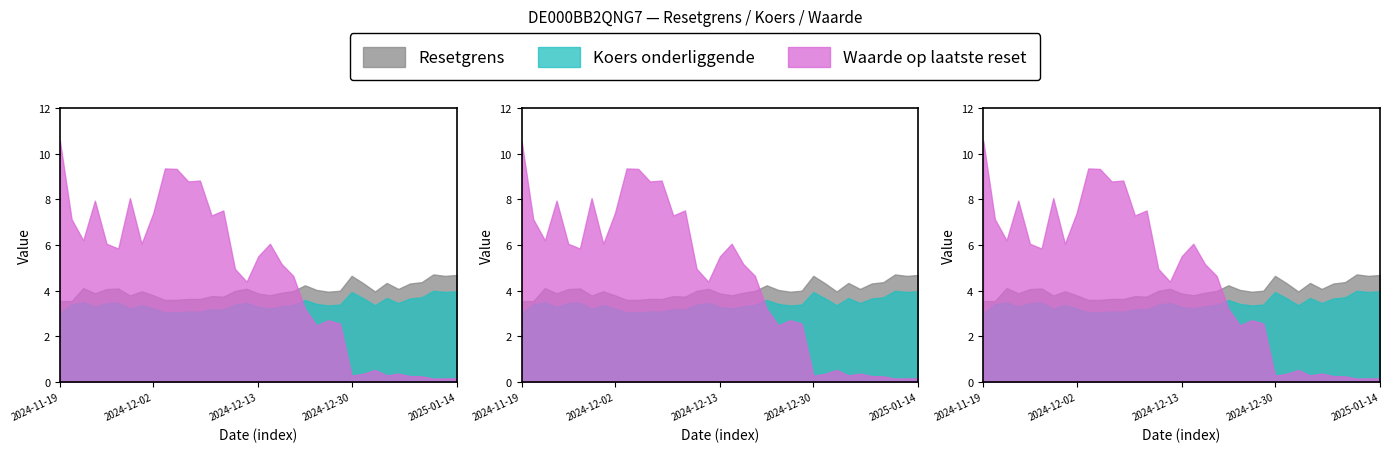

Count the number of categories in the chart.

35